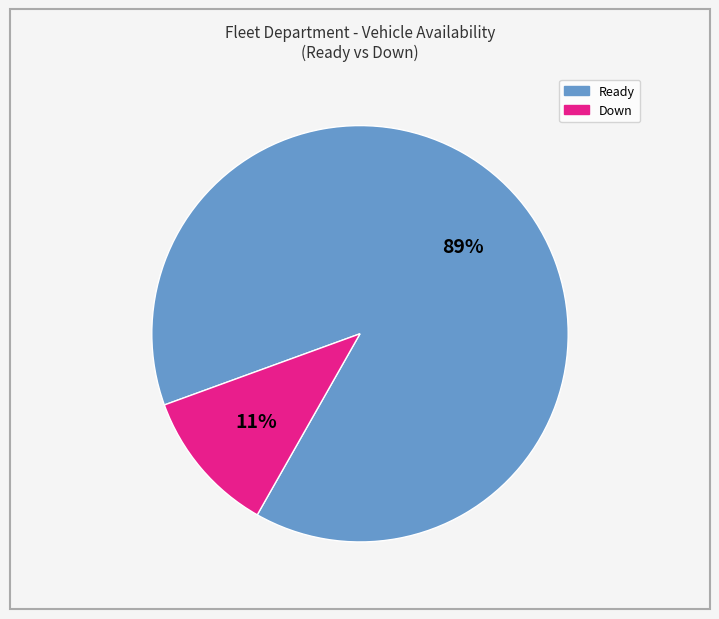

Do Ready and Down together represent more than half of the pie?

Yes